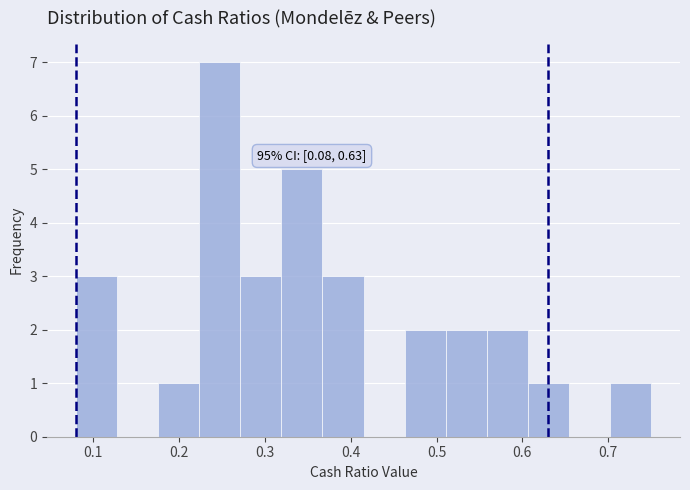

Over which range of the x-axis is the bar tallest?

0.22 to 0.27